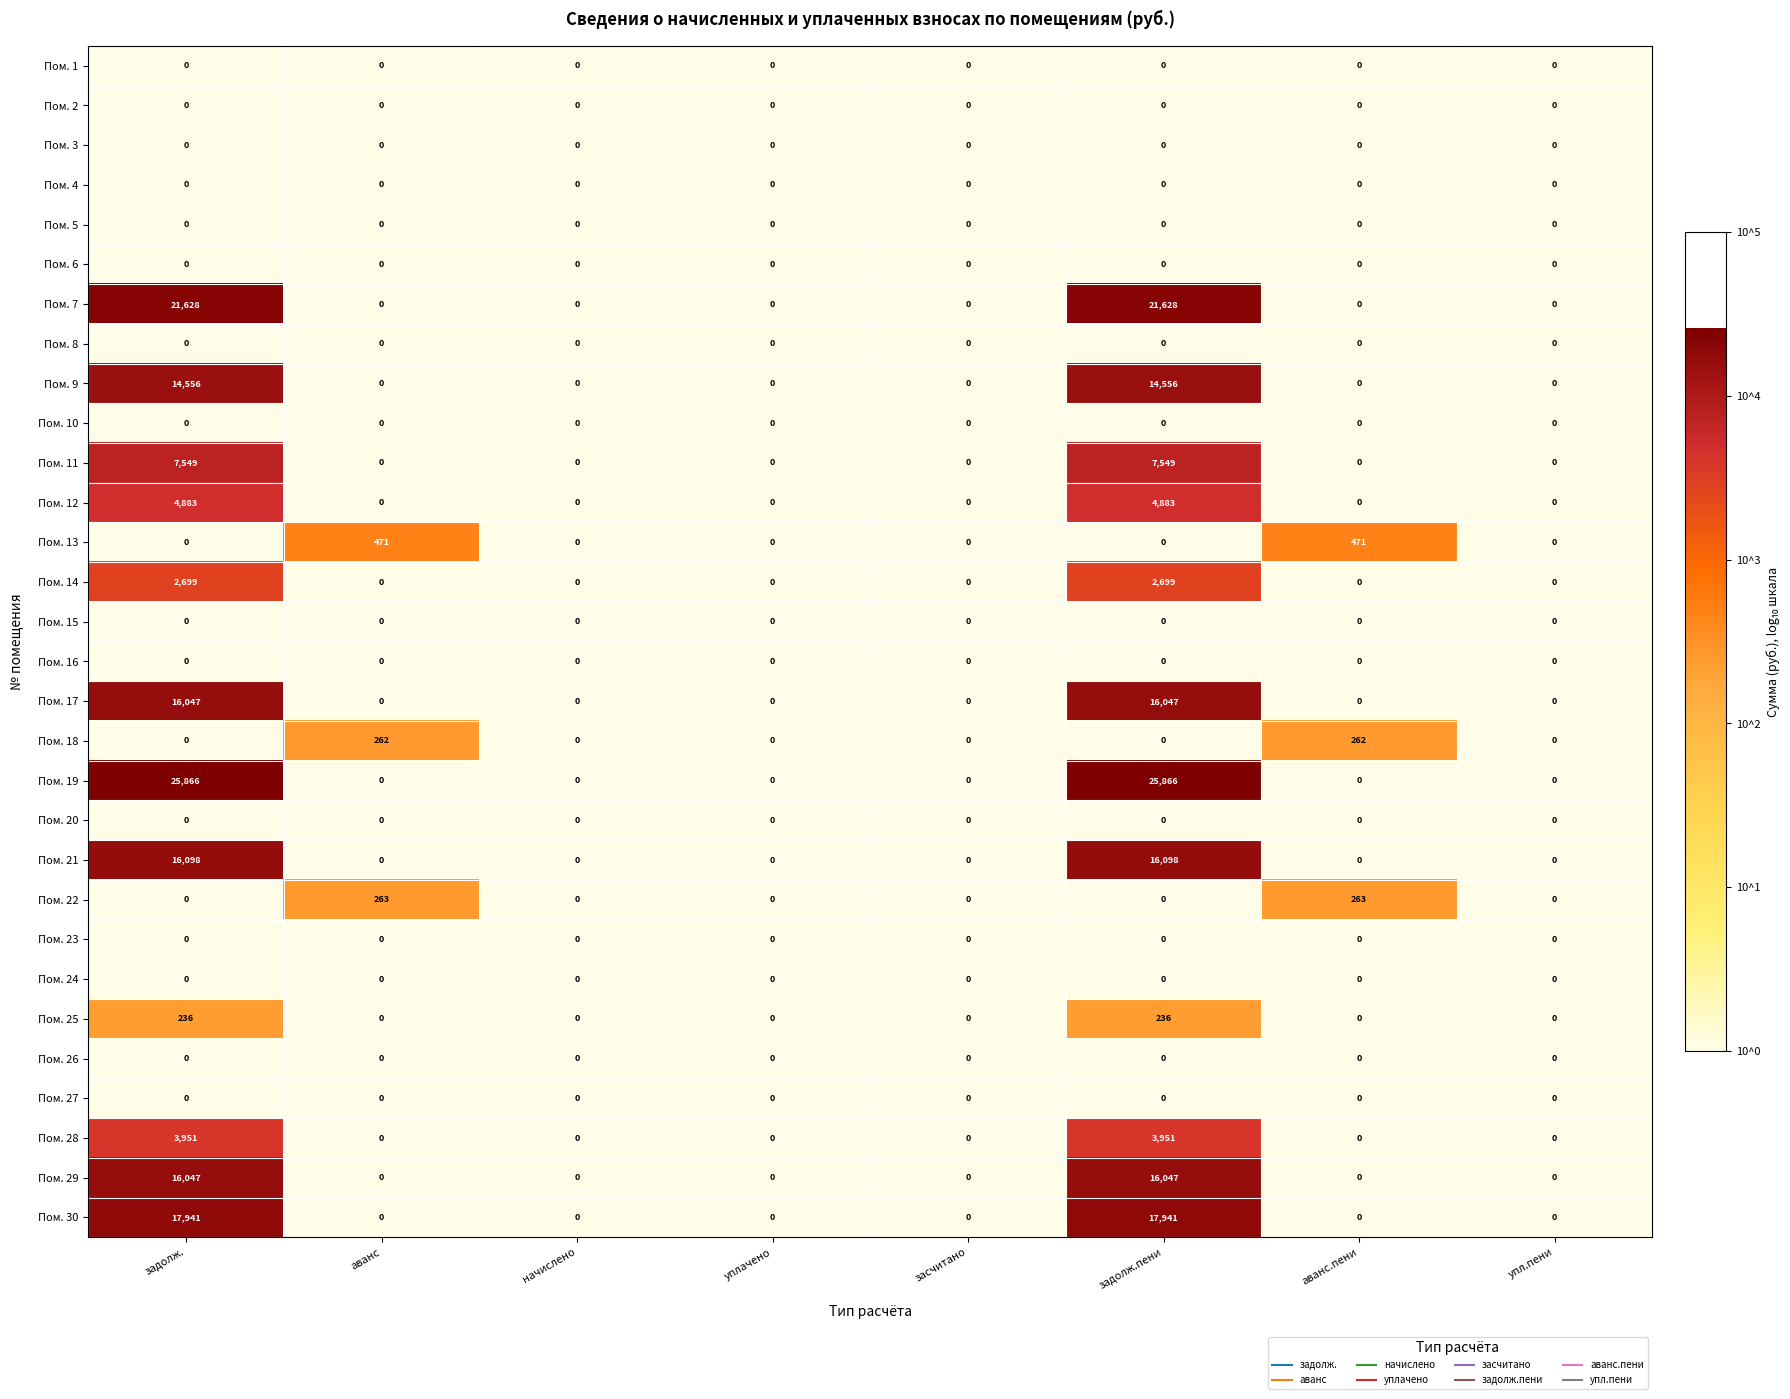

What is the greatest value displayed?

25866